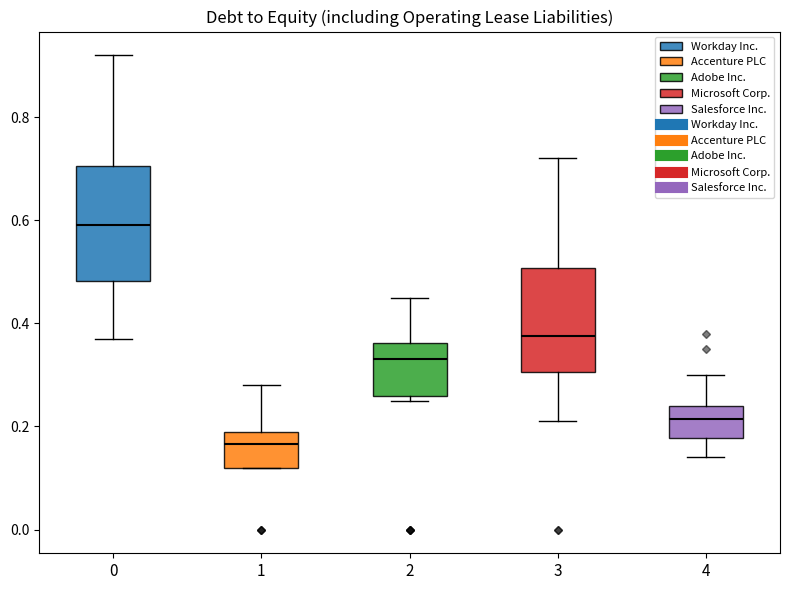

Where is the lower edge of the box at x = 0 on the y-axis? The values are not printed on the chart, so give them approximately, as read against the axis.

0.48